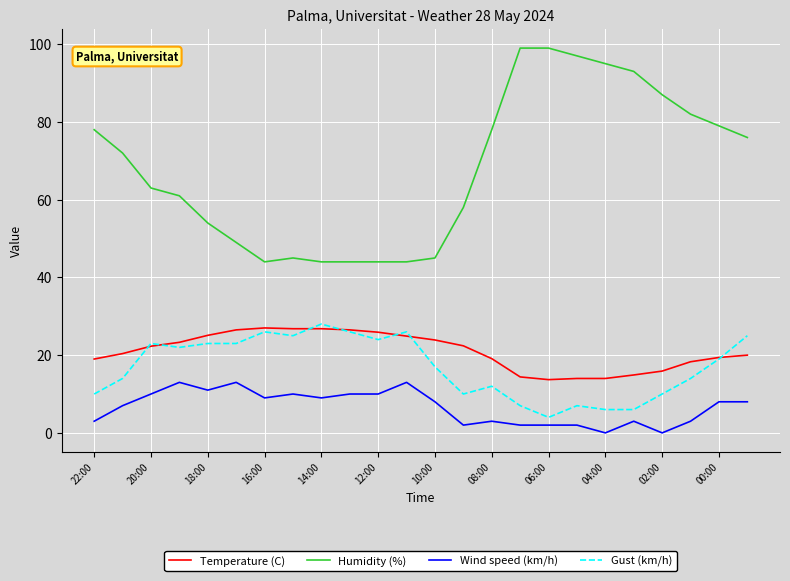

Does the chart have visible grid lines?

Yes